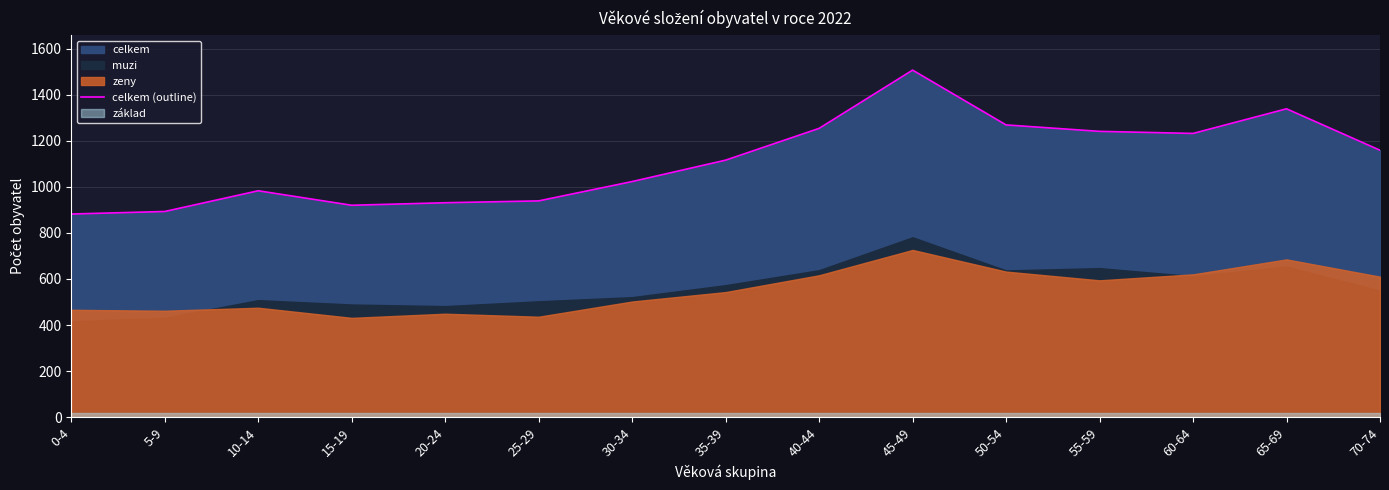

Does the chart display data point markers on the line(s)?

No